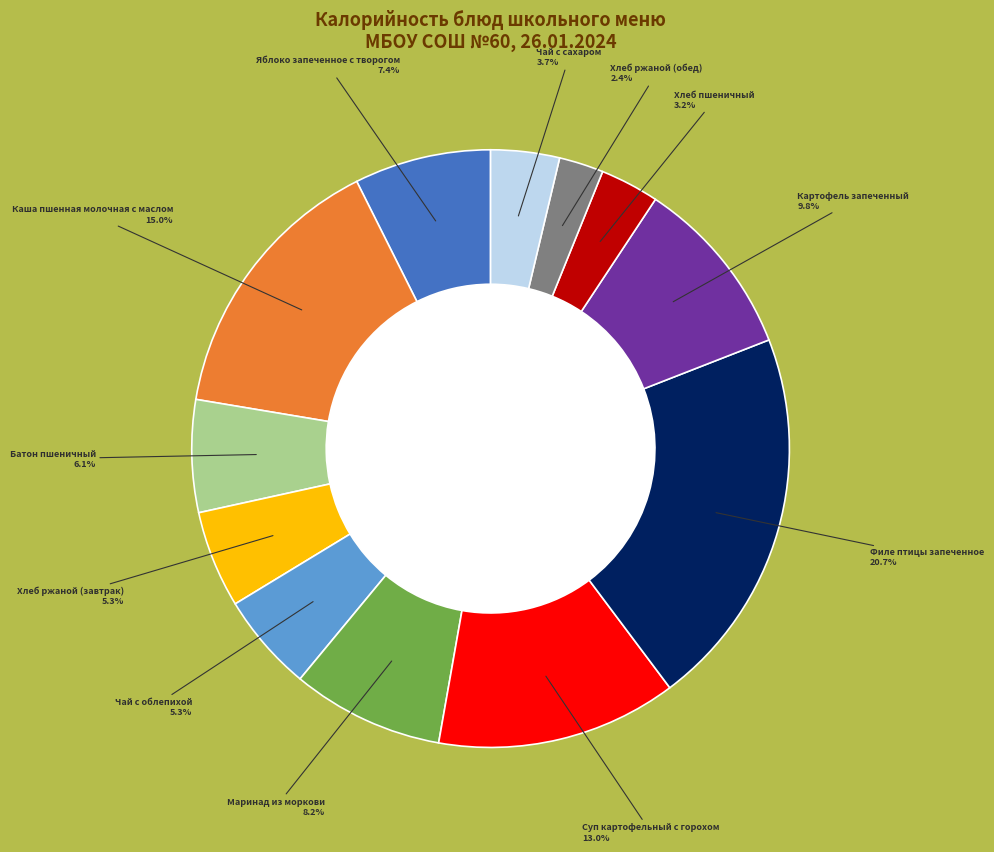

Does any single category account for the majority?

No